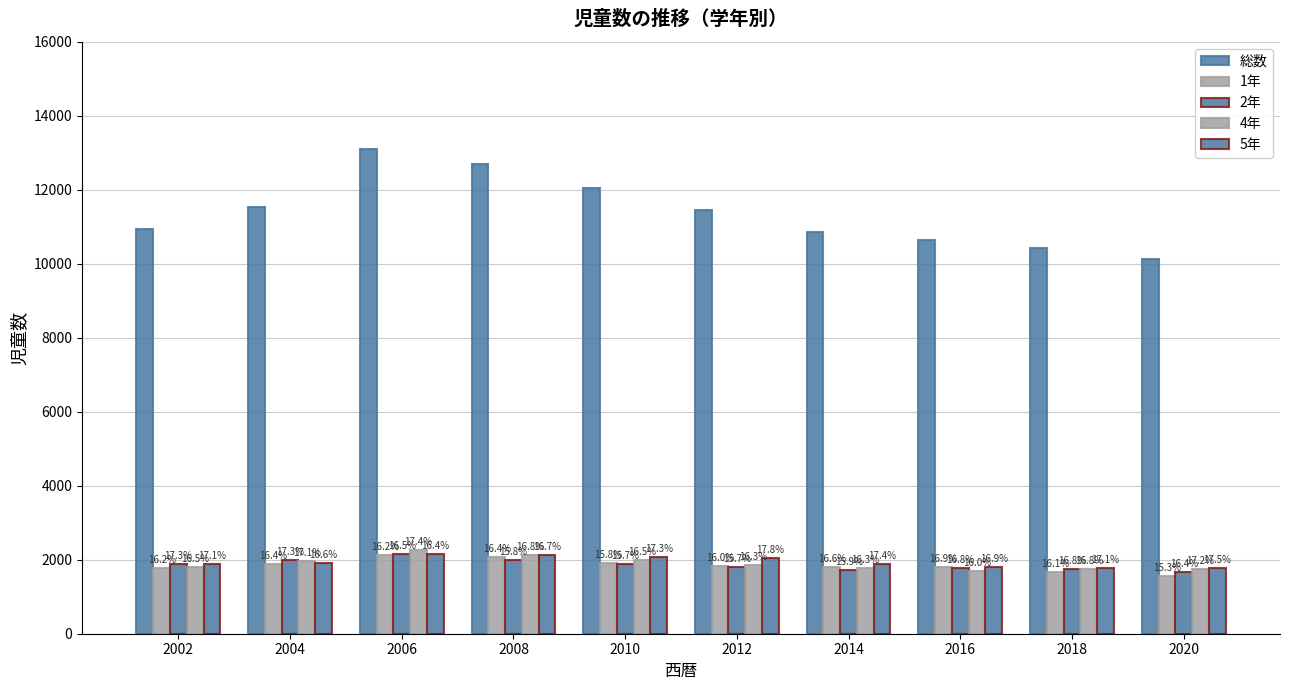

What is the value of the 4年 bar at the 5th from the left?

1992